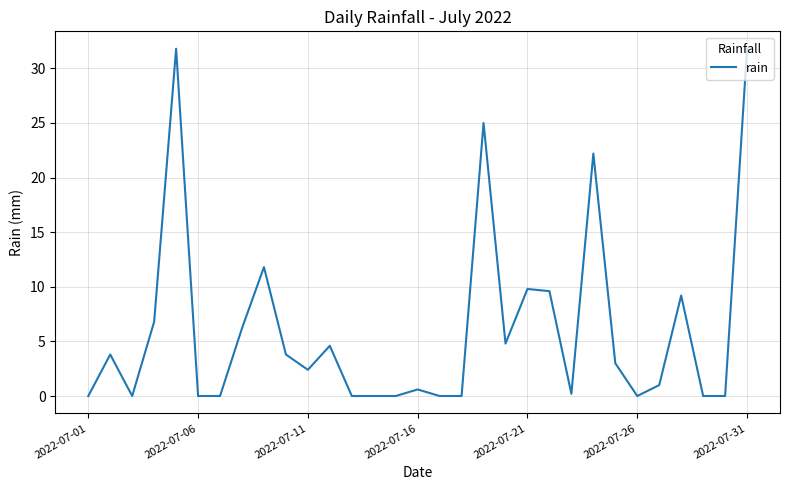

What is the greatest value displayed?

31.8